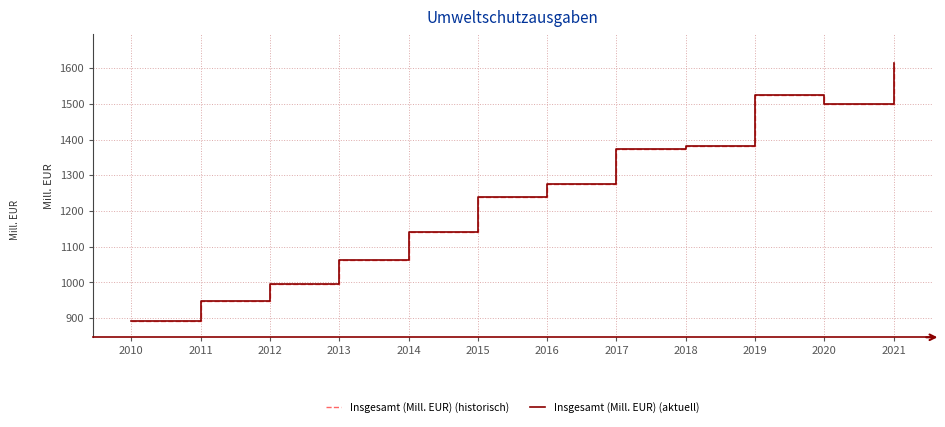

Which category has the highest value in the Insgesamt (Mill. EUR) (aktuell) series?

2021